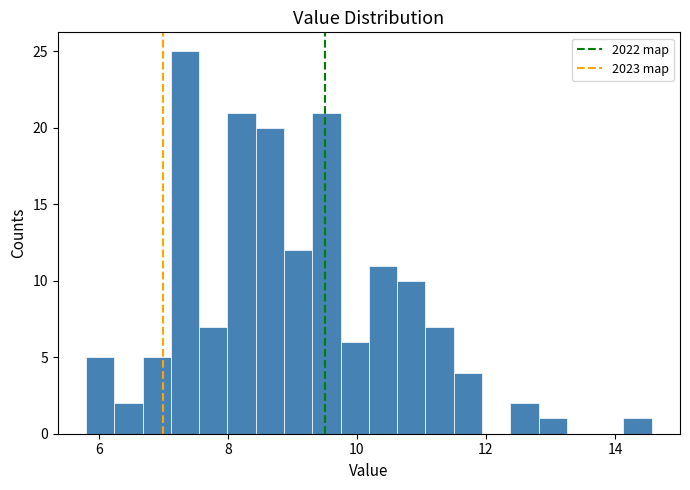

Read against the x-axis, roughly where is the centre of the tallest bar?

7.4